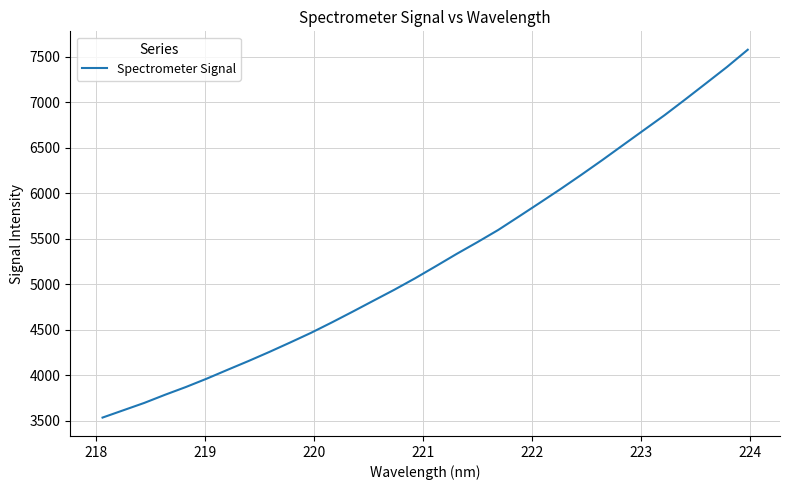

What is the difference between the maximum and minimum values?

4045.0